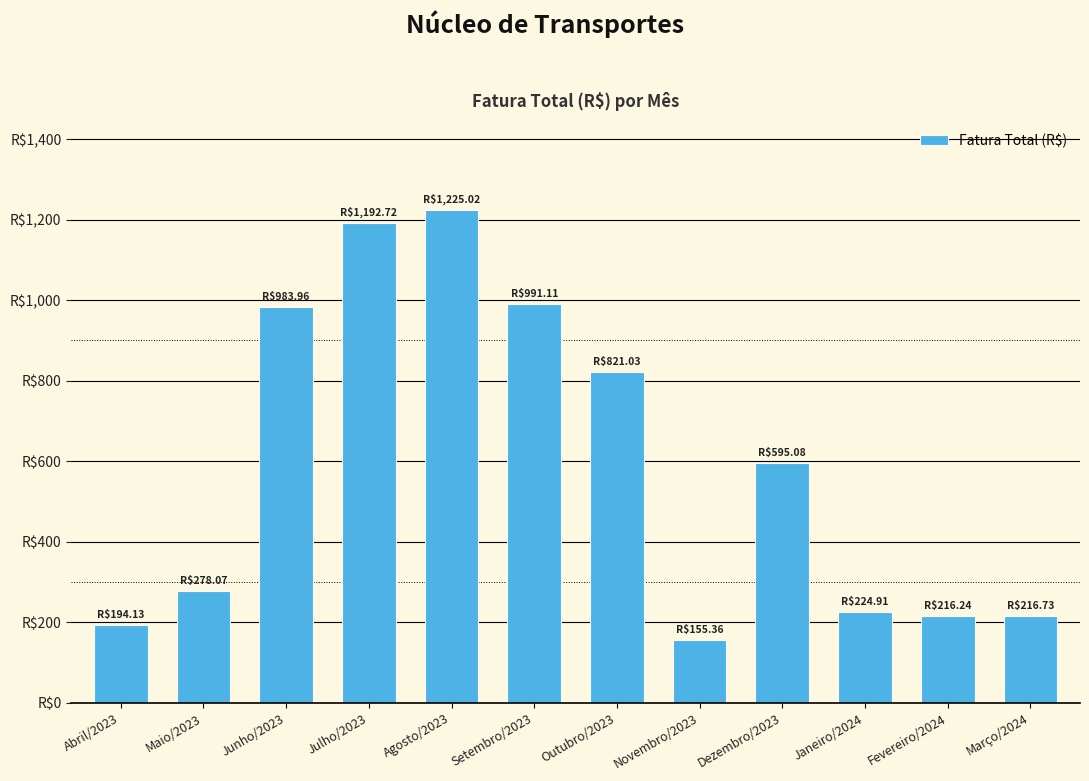

What is the label of the 3rd bar from the left?

Junho/2023